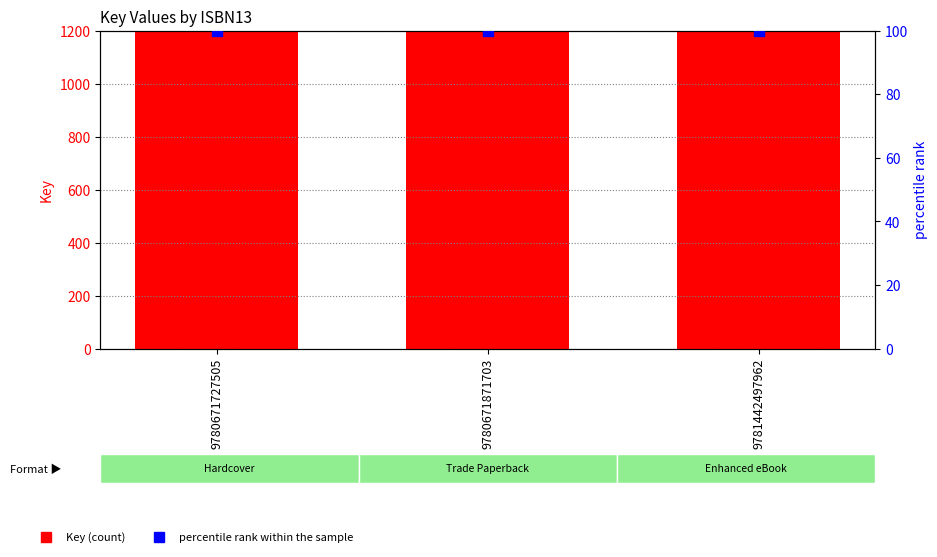

What is the total value across all series at 9780671871703?

325199